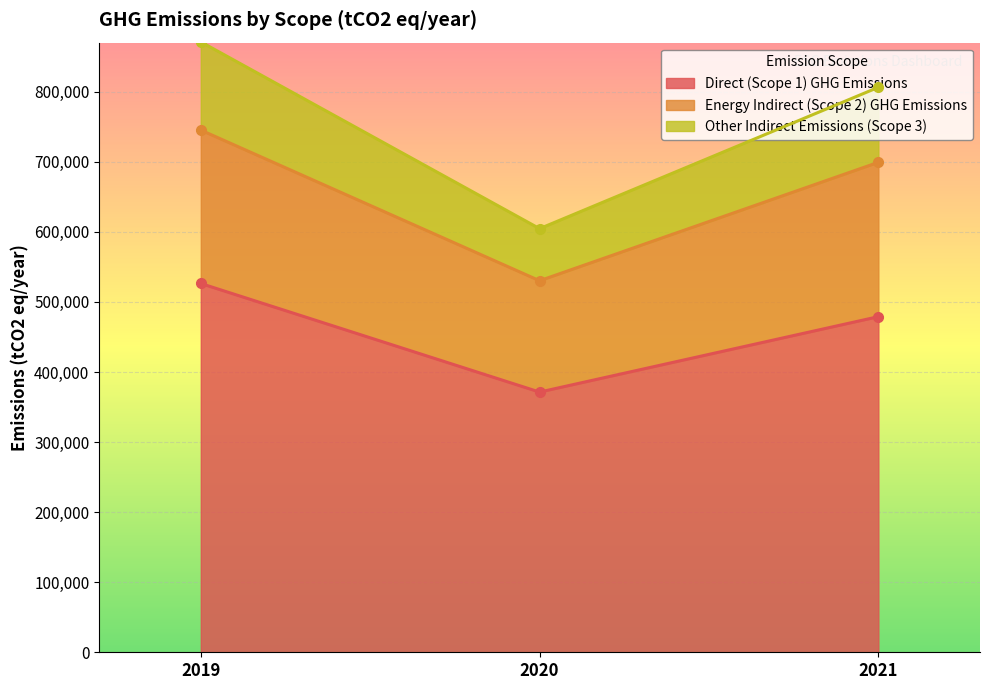

What is the smallest value displayed?

371326